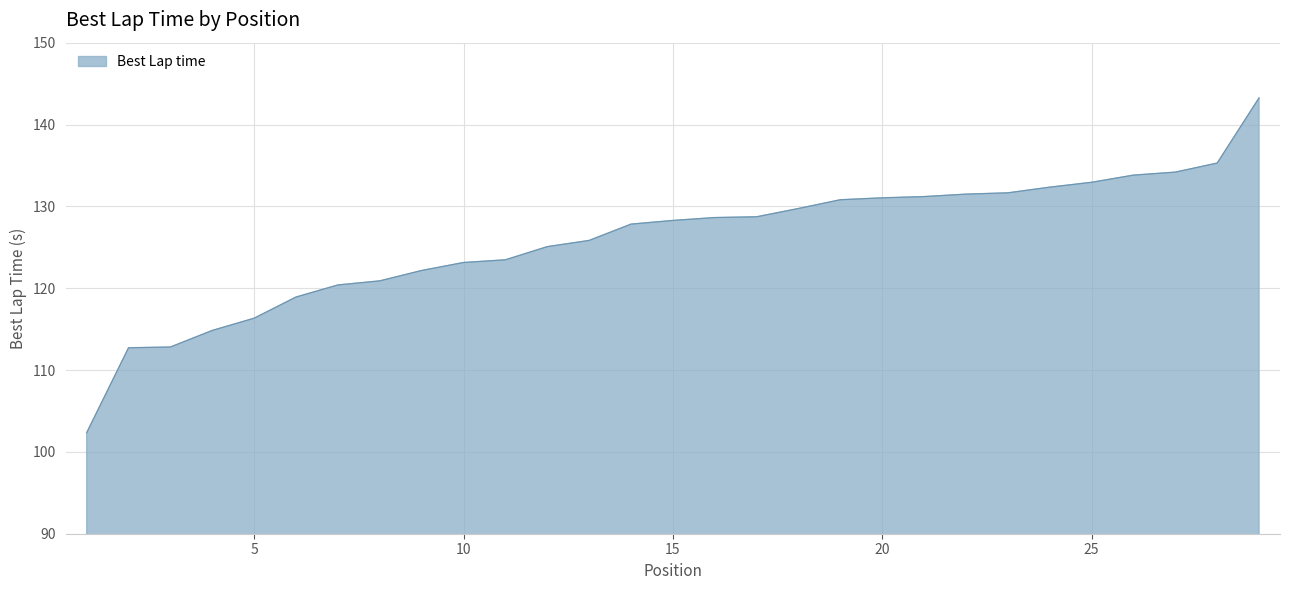

What is the greatest value displayed?

143.3